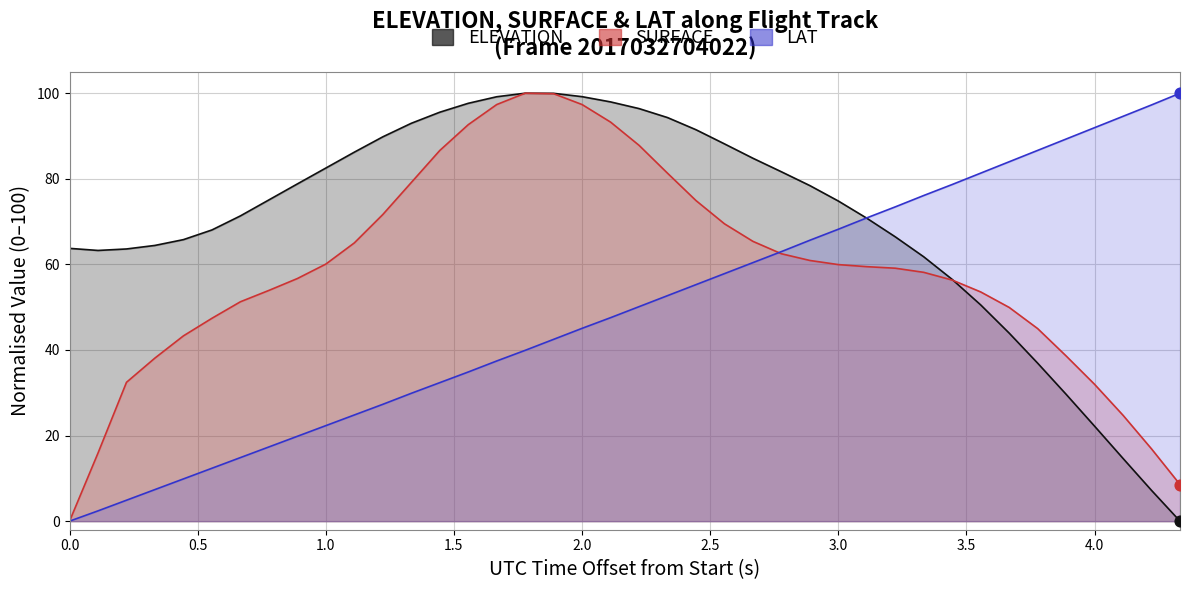

Is the value of LAT at 1.0 greater than the value of ELEVATION at 19?

No